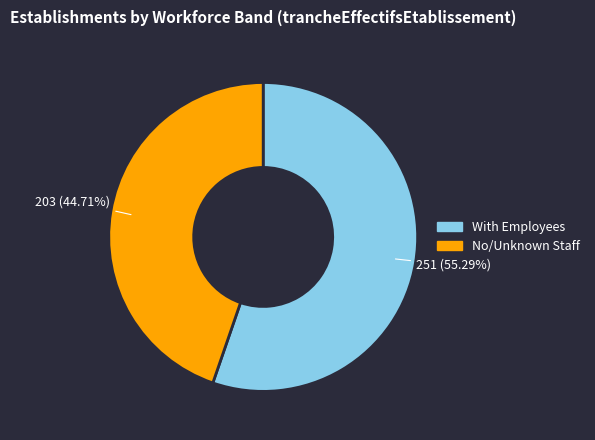

What is the smallest slice in the pie chart?

No/Unknown Staff